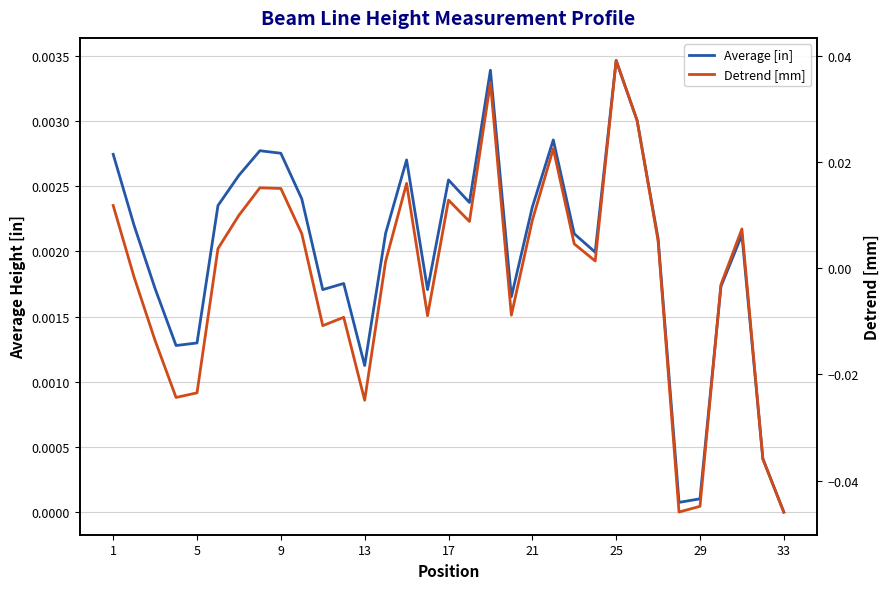

The value of Detrend [mm] at 21 is 0.0. True or false?

True